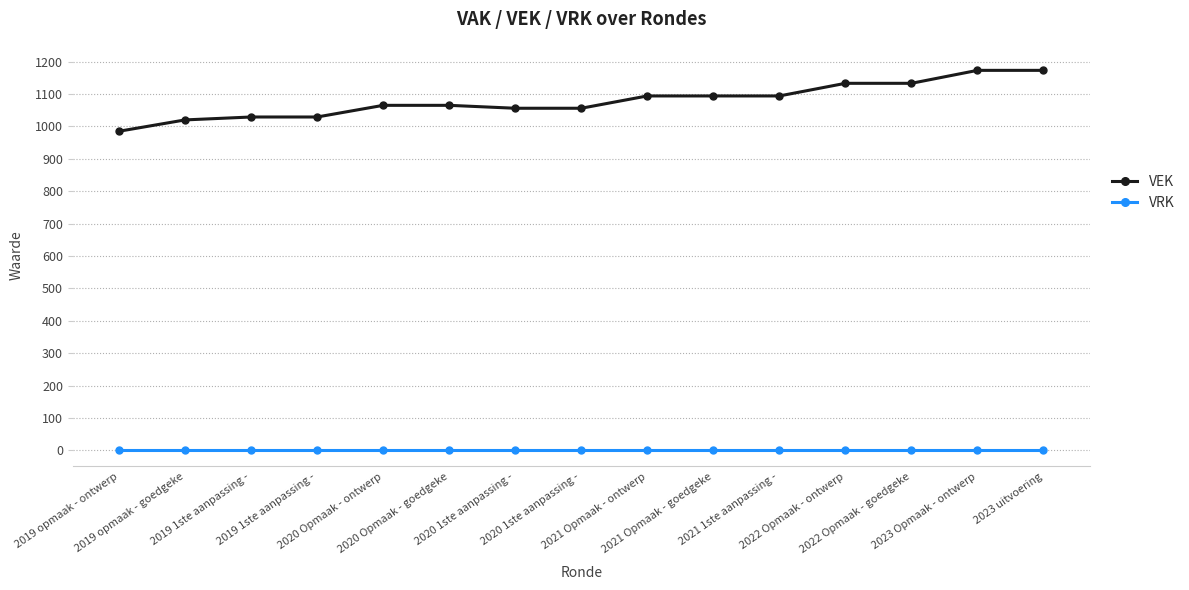

Which series changed the most between 2019 1ste aanpassing - and 2022 Opmaak - ontwerp?

VEK